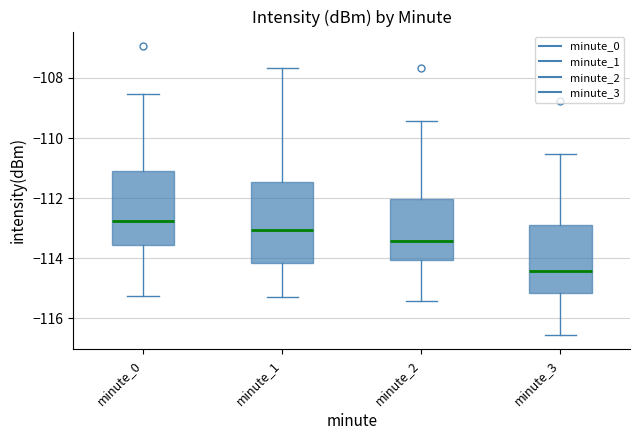

Which box's median line is the highest?

minute_0